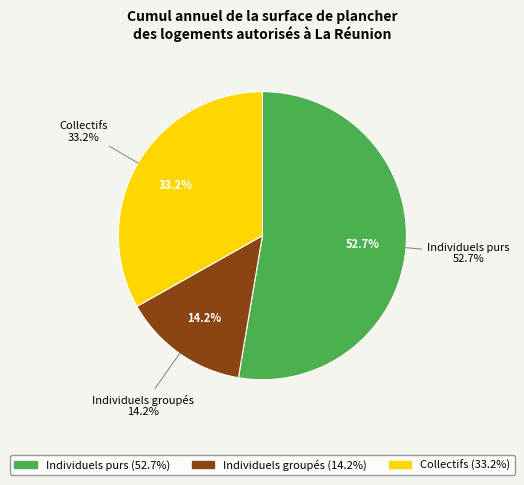

To the nearest percent, what portion does Collectifs represent?

33%